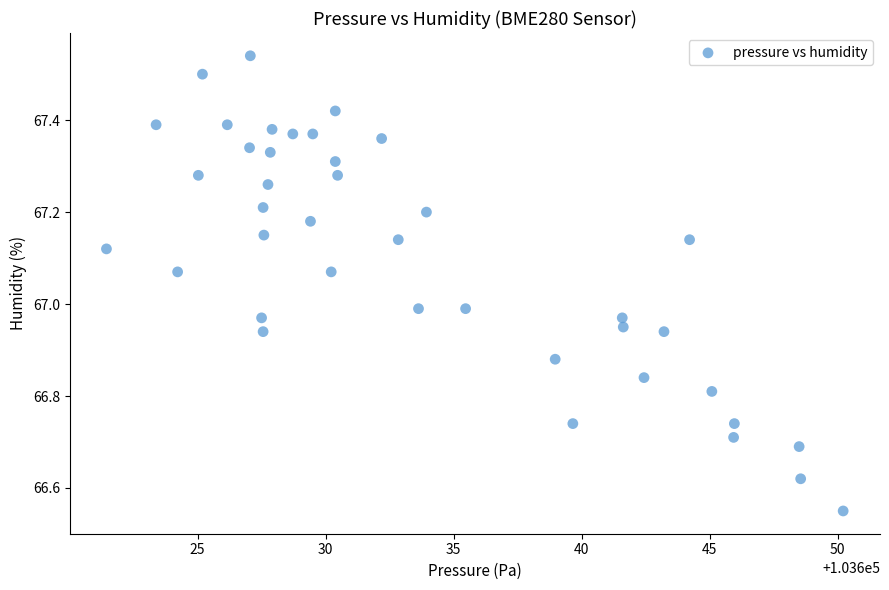

What is the range of Y values (max minus min)?

1.0